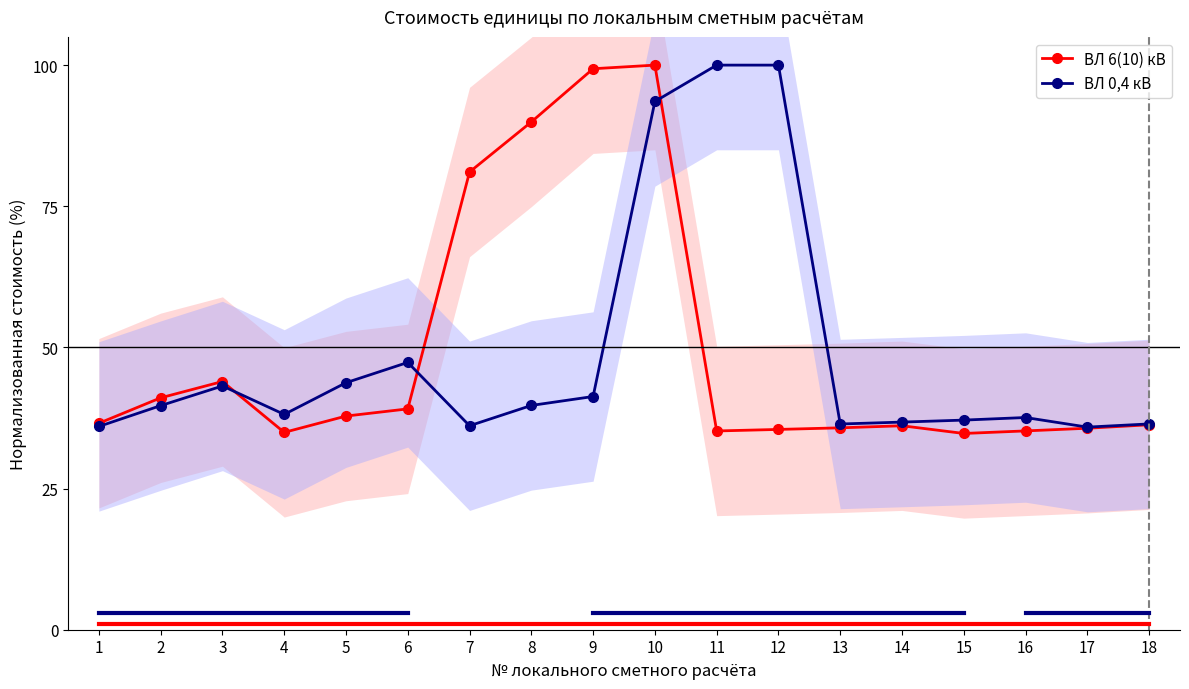

True or false: ВЛ 0,4 кВ has more than 1 points higher than both neighbors.

True